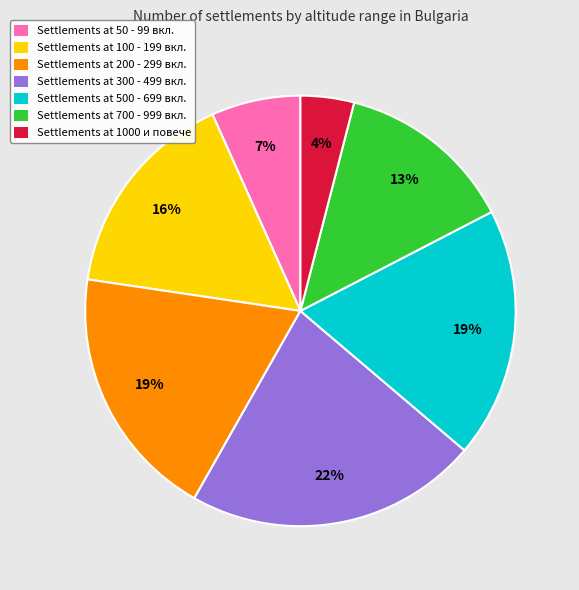

Which has a higher value, Settlements at 500 - 699 вкл. or Settlements at 1000 и повече?

Settlements at 500 - 699 вкл.